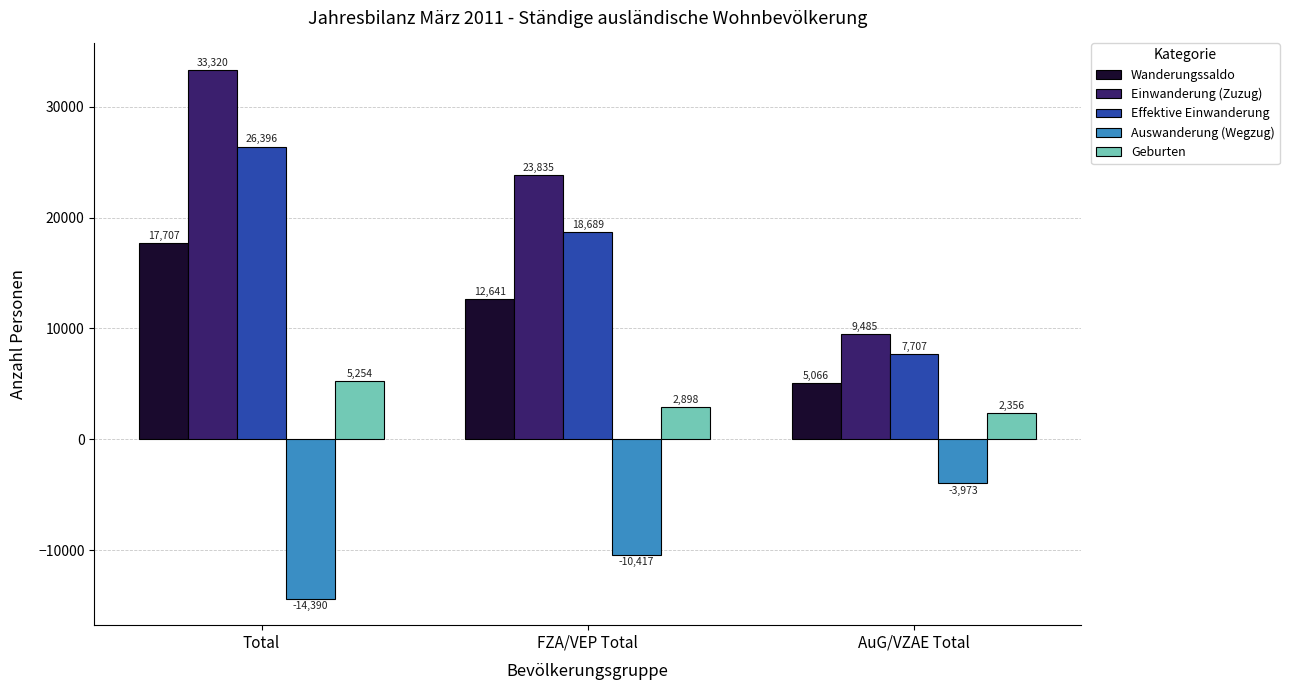

Which series has the widest spread of values?

Einwanderung (Zuzug)